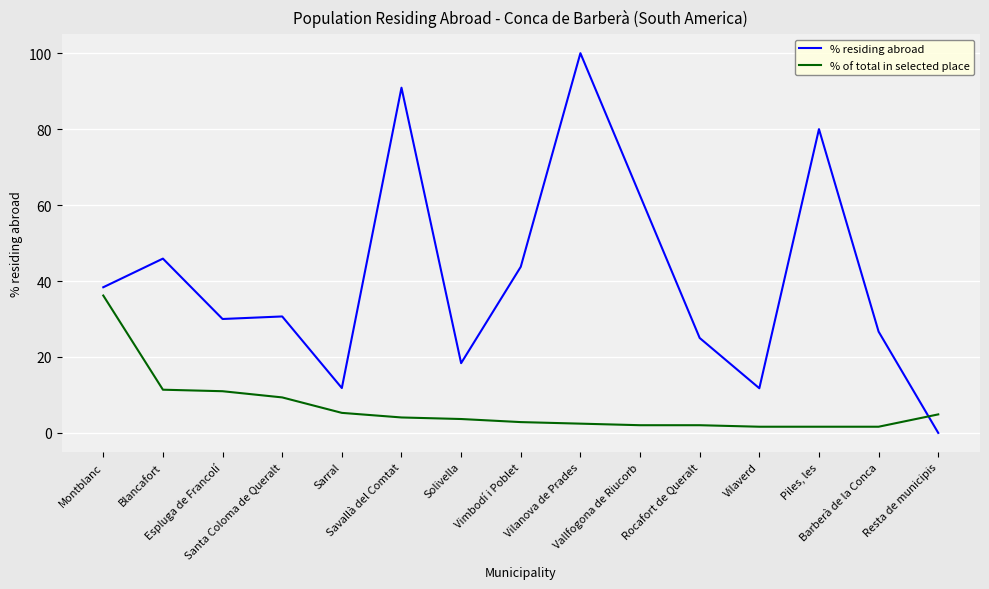

Does the chart have visible grid lines?

Yes